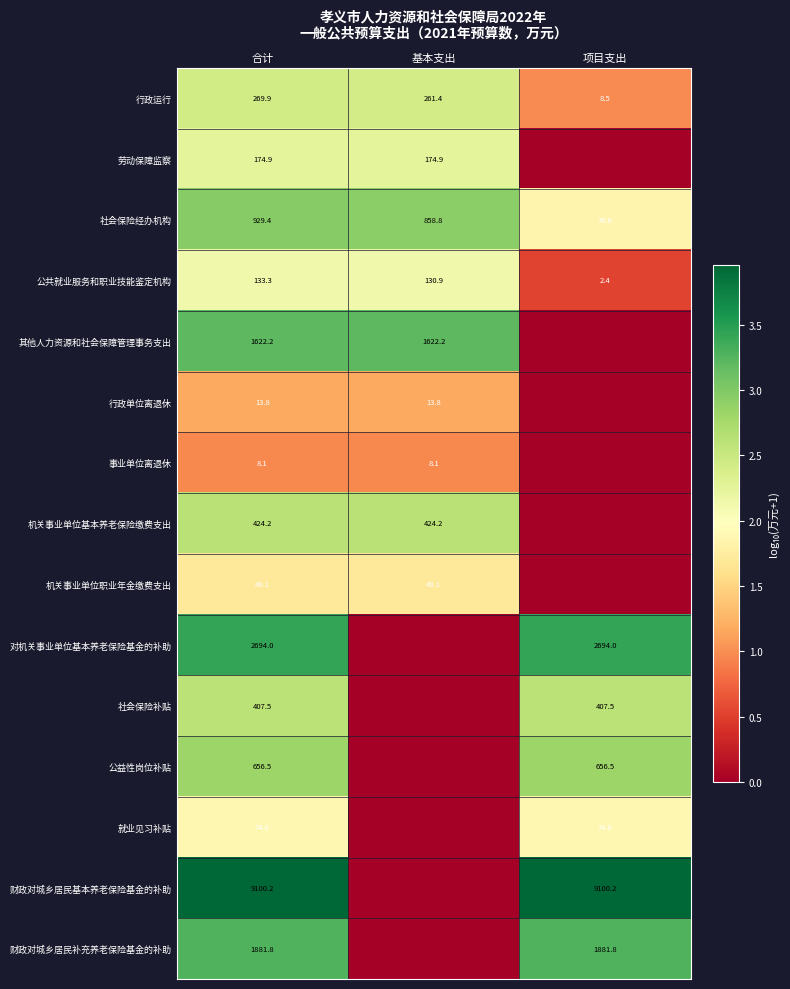

True or false: 劳动保障监察 has a value of 174.9 at 基本支出.

True